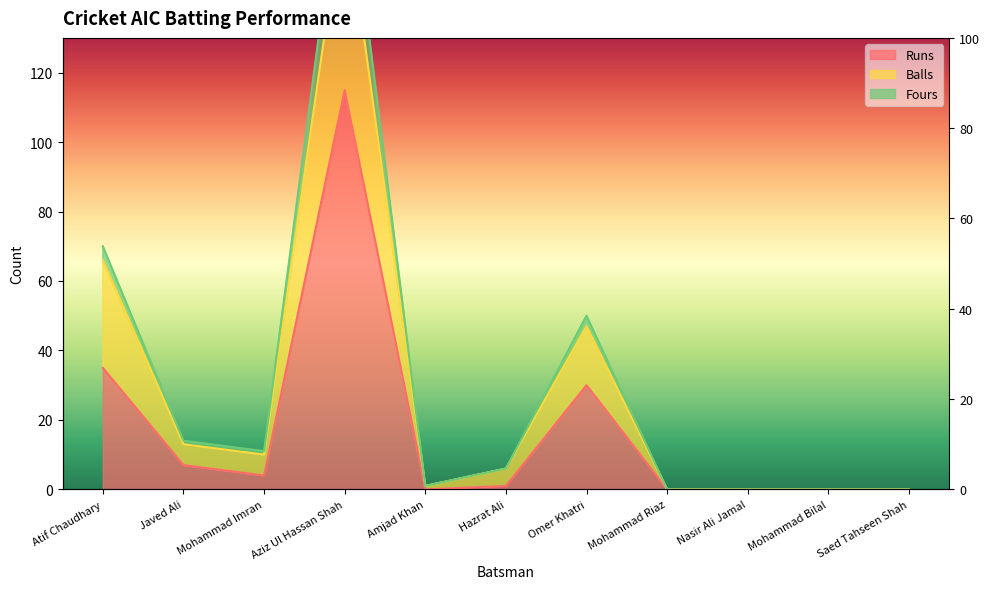

Rank the series by their maximum value, from lowest to highest.

Runs, Balls, Fours